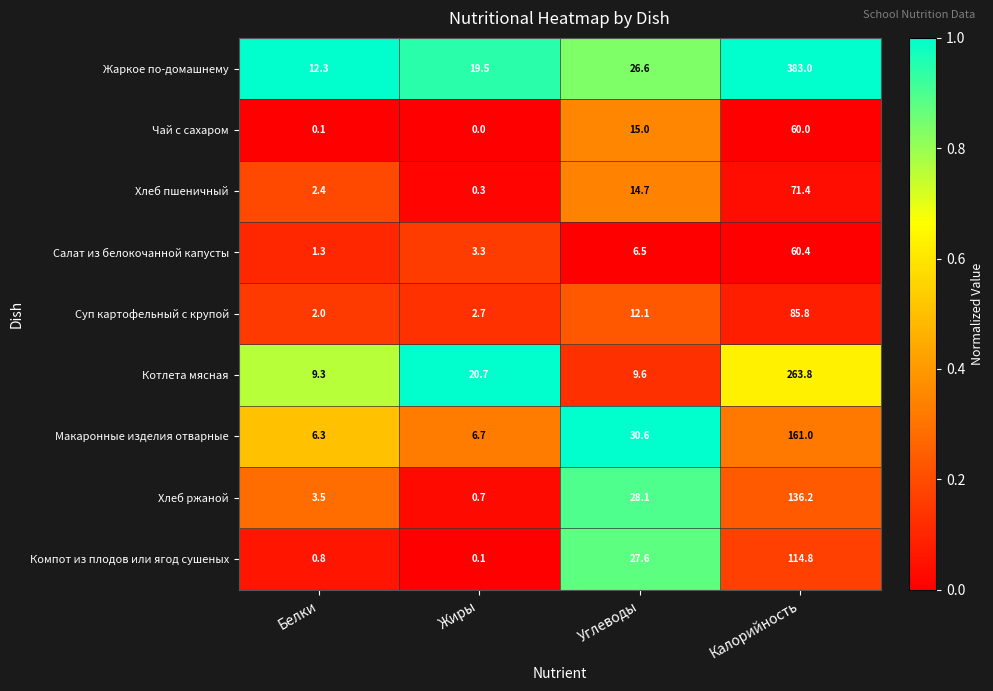

What is the maximum value shown in the chart?

383.0